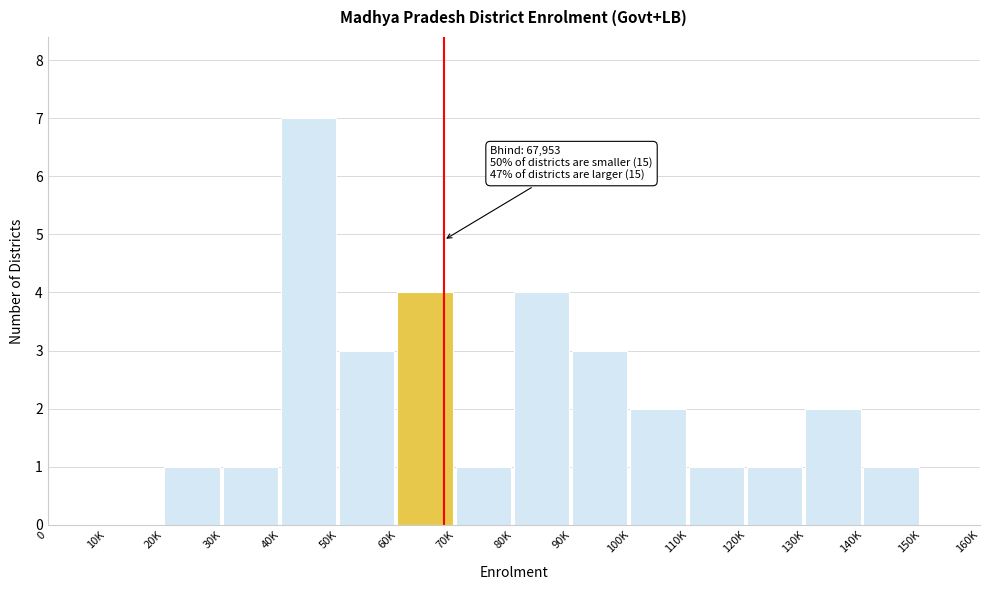

Reading right to left, what are all the values shown in this chart?

150K=0	140K=1	130K=2	120K=1	110K=1	100K=2	90K=3	80K=4	70K=1	60K=4	50K=3	40K=7	30K=1	20K=1	10K=0	0=0